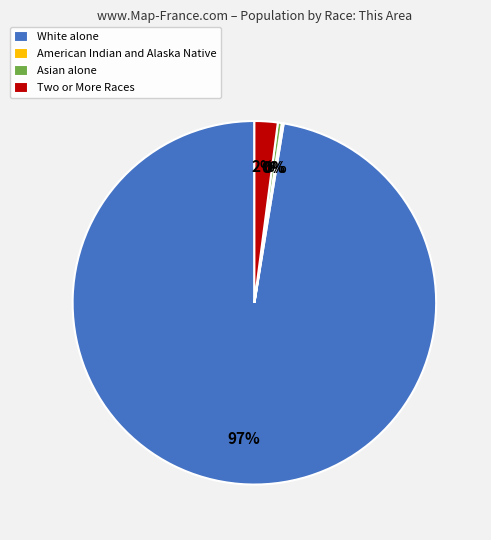

Which slice is the largest?

White alone